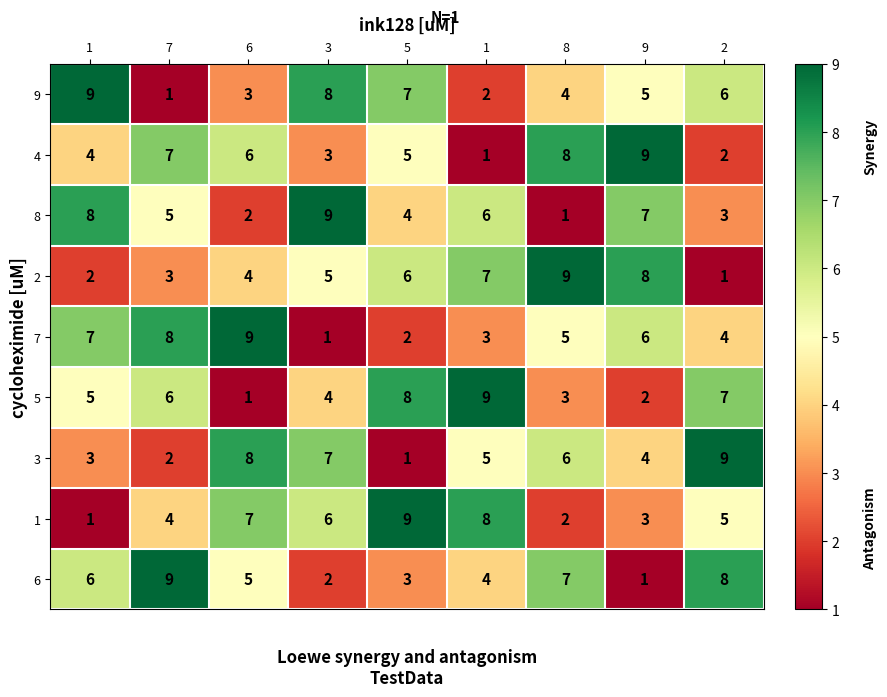

Reading left to right, transcribe all the data shown in this chart.

9: 1=9	7=1	6=3	3=8	5=7	1=2	8=4	9=5	2=6
4: 1=4	7=7	6=6	3=3	5=5	1=1	8=8	9=9	2=2
8: 1=8	7=5	6=2	3=9	5=4	1=6	8=1	9=7	2=3
2: 1=2	7=3	6=4	3=5	5=6	1=7	8=9	9=8	2=1
7: 1=7	7=8	6=9	3=1	5=2	1=3	8=5	9=6	2=4
5: 1=5	7=6	6=1	3=4	5=8	1=9	8=3	9=2	2=7
3: 1=3	7=2	6=8	3=7	5=1	1=5	8=6	9=4	2=9
1: 1=1	7=4	6=7	3=6	5=9	1=8	8=2	9=3	2=5
6: 1=6	7=9	6=5	3=2	5=3	1=4	8=7	9=1	2=8